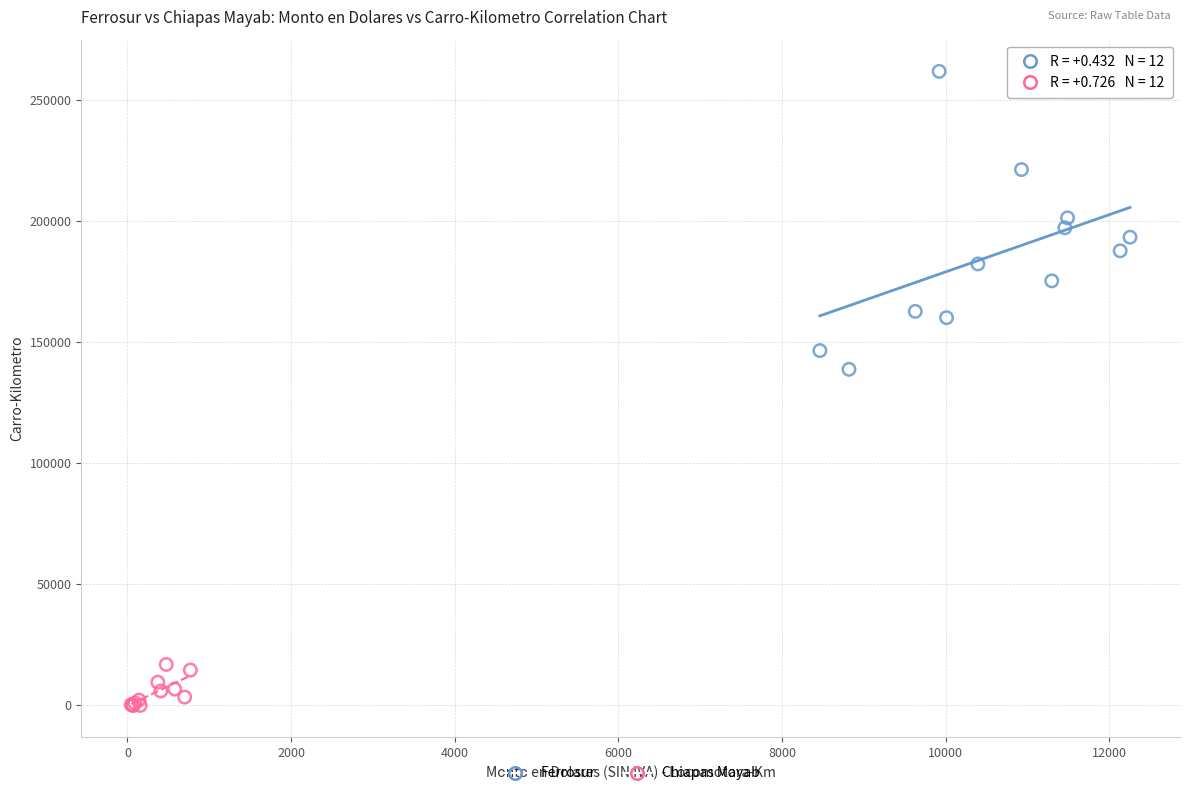

Which series contains the highest Y value?

Ferrosur